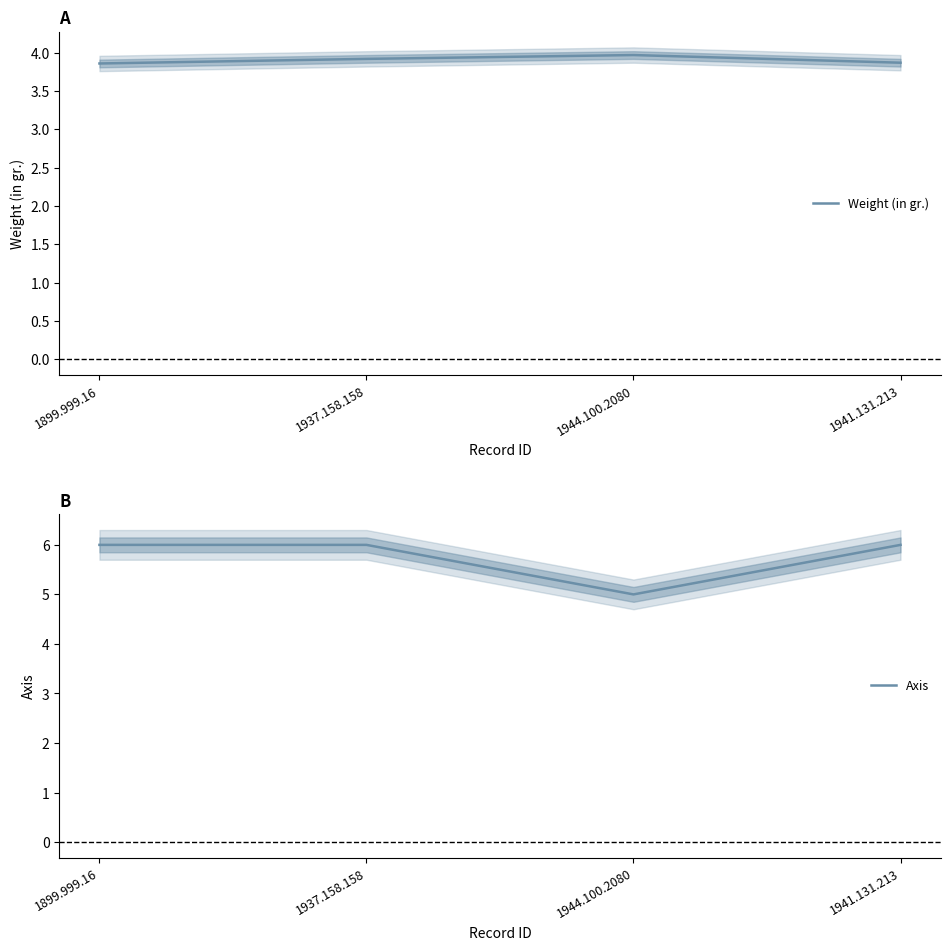

Does the chart display data point markers on the line(s)?

No